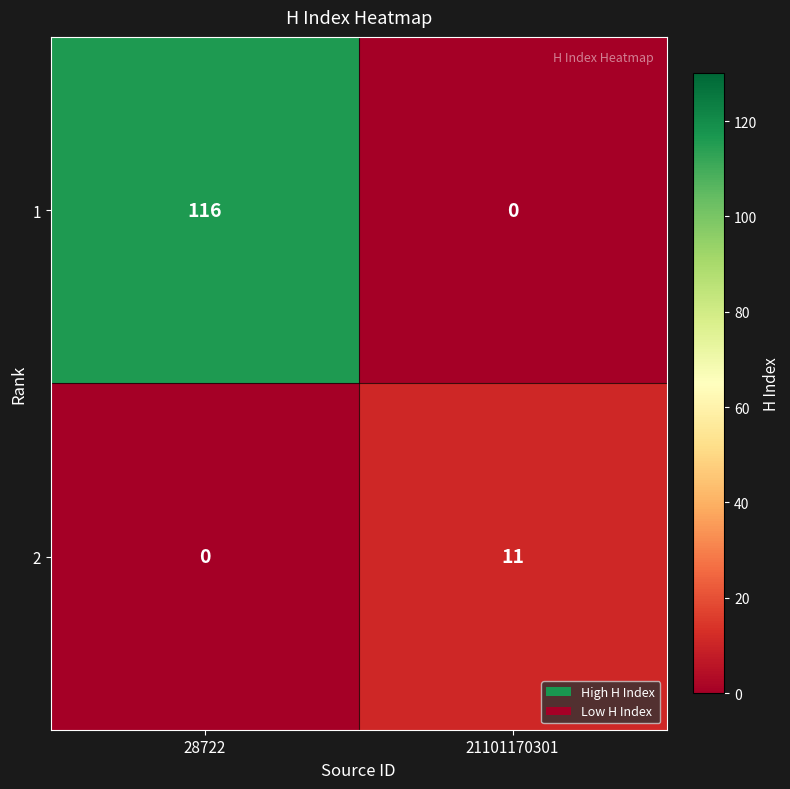

How many distinct data groups are displayed?

2